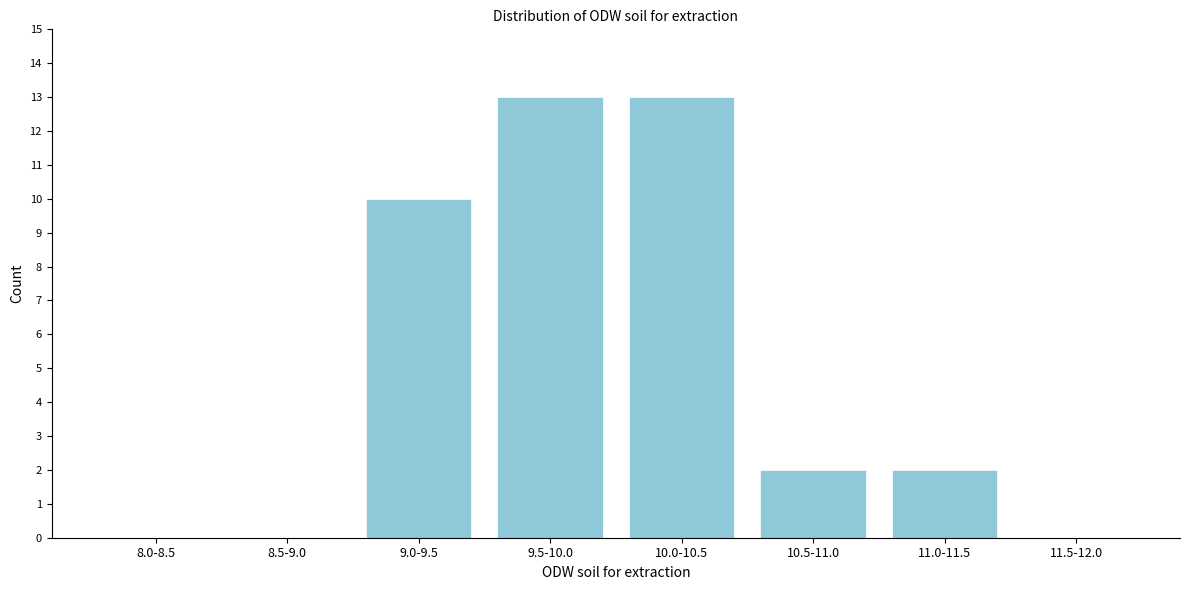

Reading left to right, list all the values displayed in this chart.

8.0-8.5=0	8.5-9.0=0	9.0-9.5=10	9.5-10.0=13	10.0-10.5=13	10.5-11.0=2	11.0-11.5=2	11.5-12.0=0